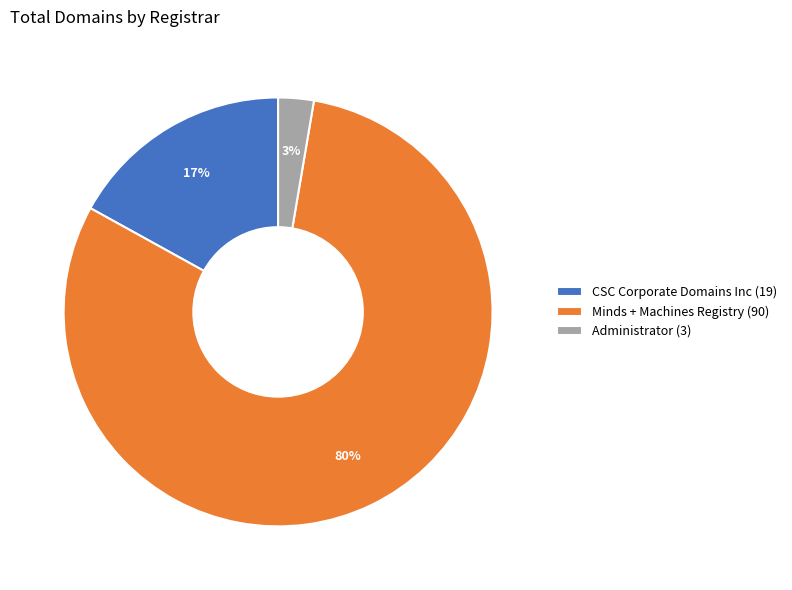

How many slices are in this pie chart?

3